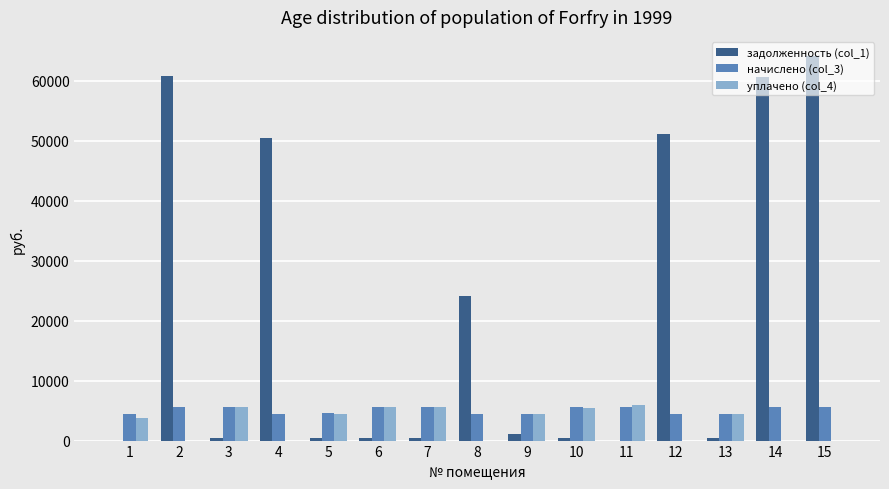

What is the sum of the начислено (col_3) values at 7 and 9?

10066.2